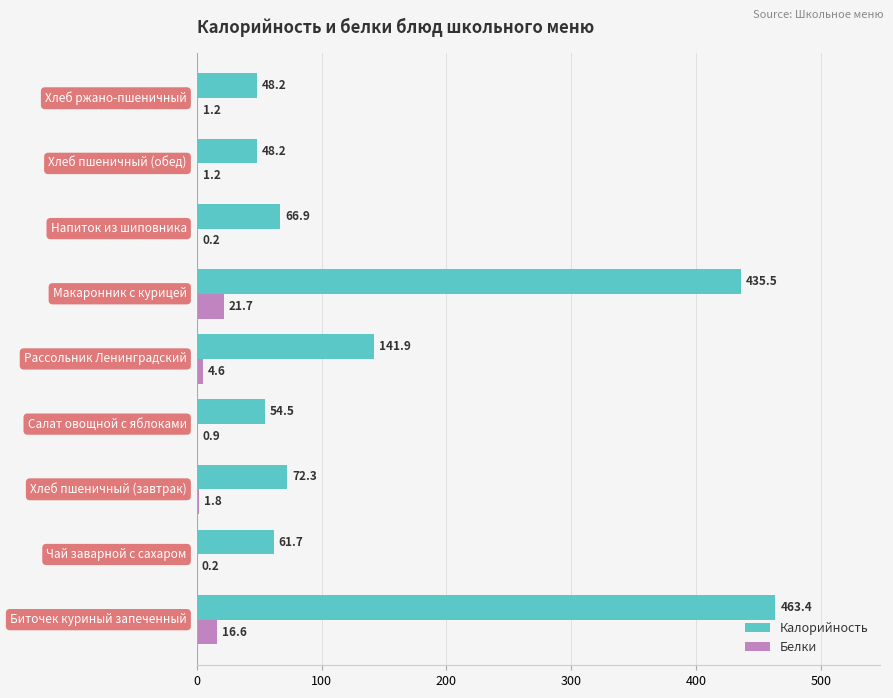

What are all the series names shown in the legend?

Калорийность, Белки